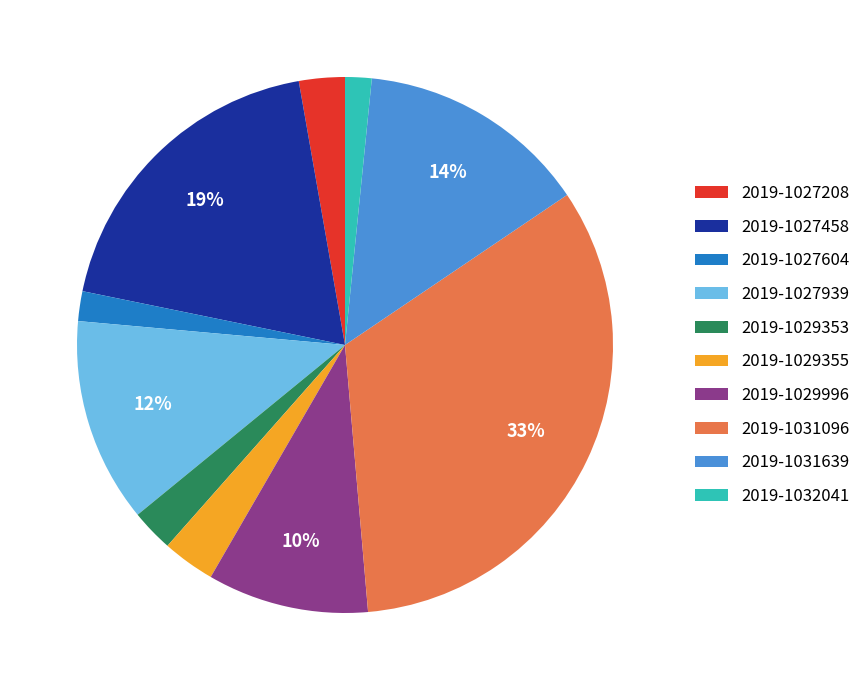

Is there any slice that represents more than half of the pie?

No